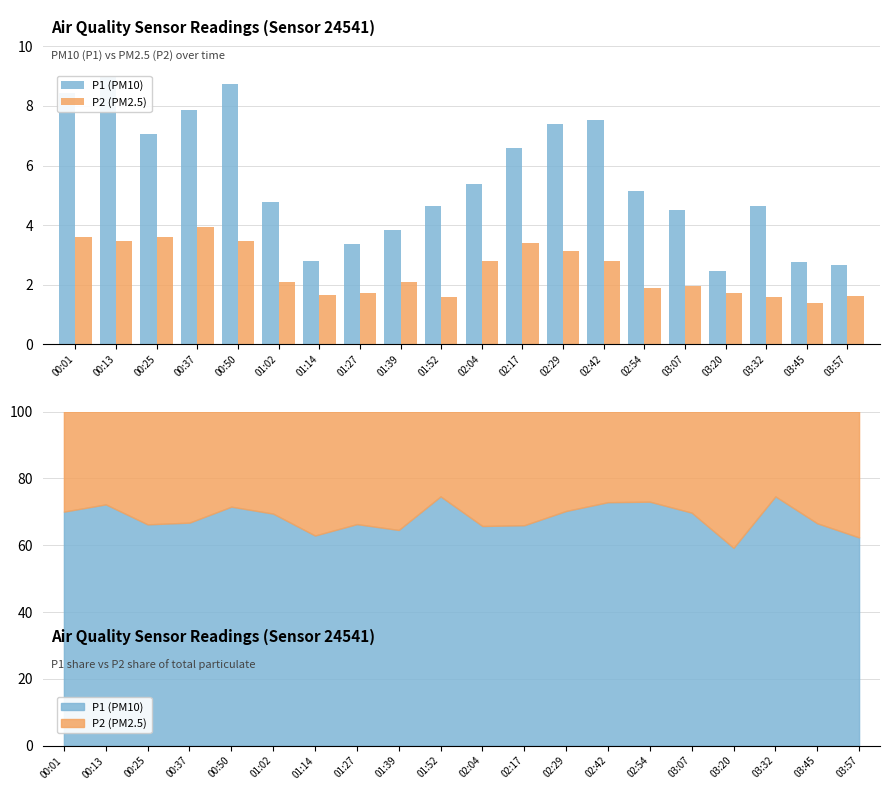

What is the average value of the P2 (PM2.5) series?

2.5